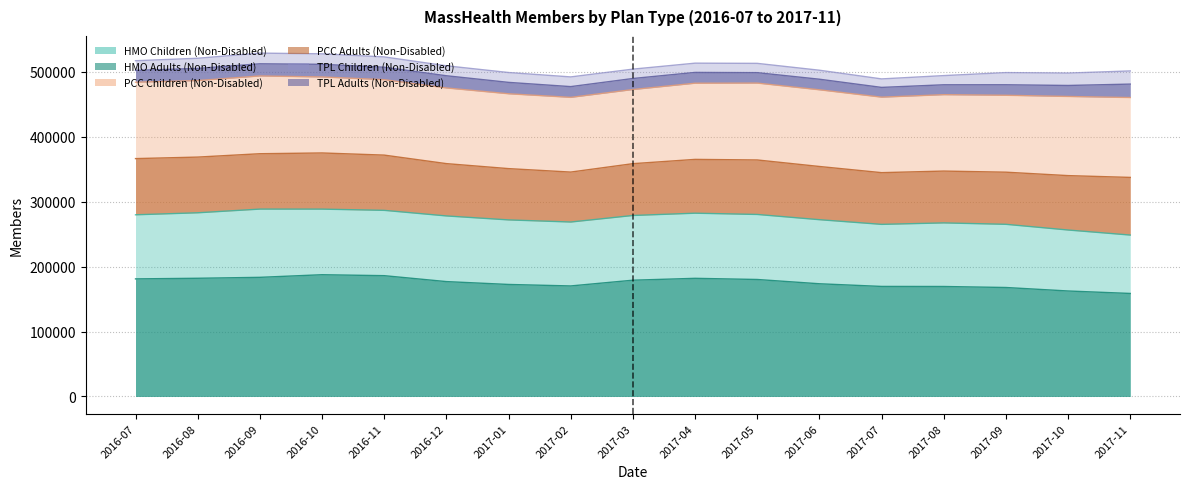

List the labels in order of TPL Children value, smallest first.

2017-07-31, 2017-08-31, 2017-06-30, 2017-05-31, 2017-04-30, 2017-03-31, 2017-02-28, 2017-01-31, 2016-07-31, 2016-12-31, 2016-08-31, 2017-09-30, 2016-11-30, 2016-09-30, 2016-10-31, 2017-10-31, 2017-11-30